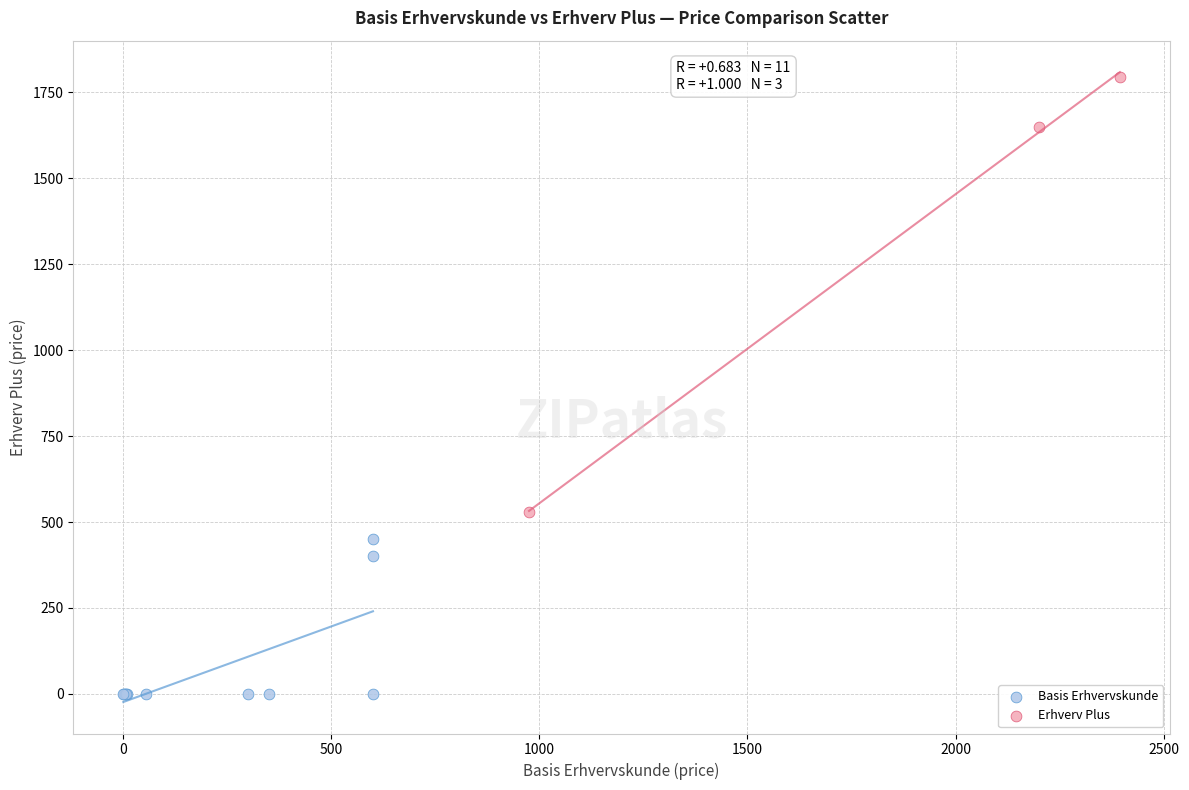

Which series reaches the minimum Y coordinate?

Basis Erhvervskunde